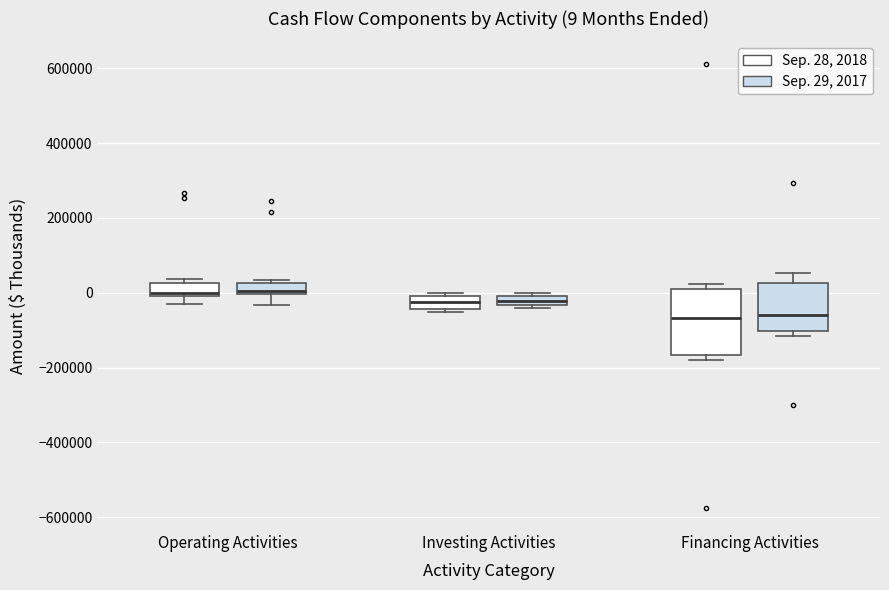

Comparing the boxes themselves (not the whiskers), which one is the tallest?

Financing Activities (Sep. 28, 2018)